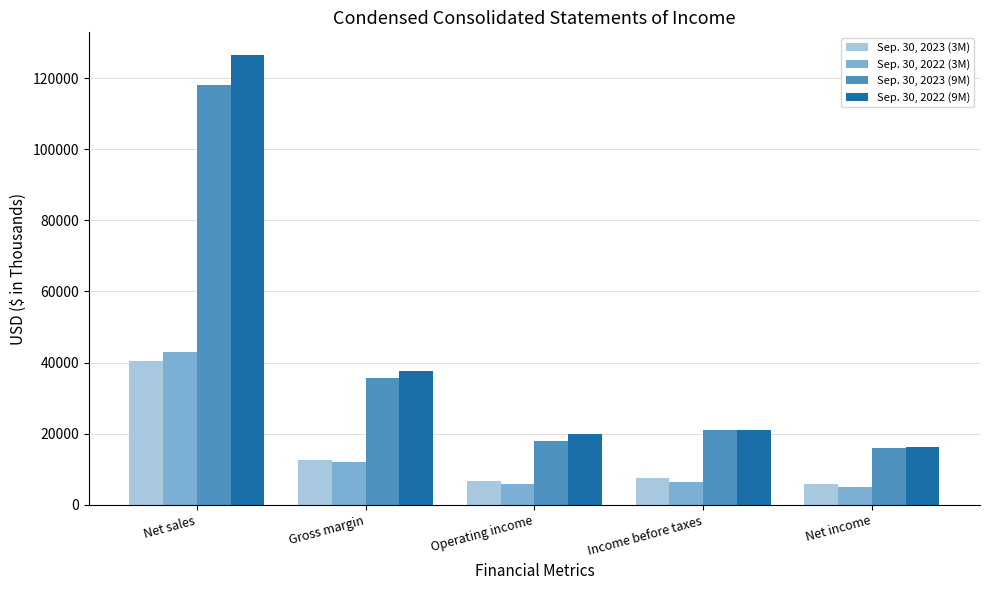

Between Operating income and Income before taxes, which series saw the biggest shift?

Sep. 30, 2023 (9M)